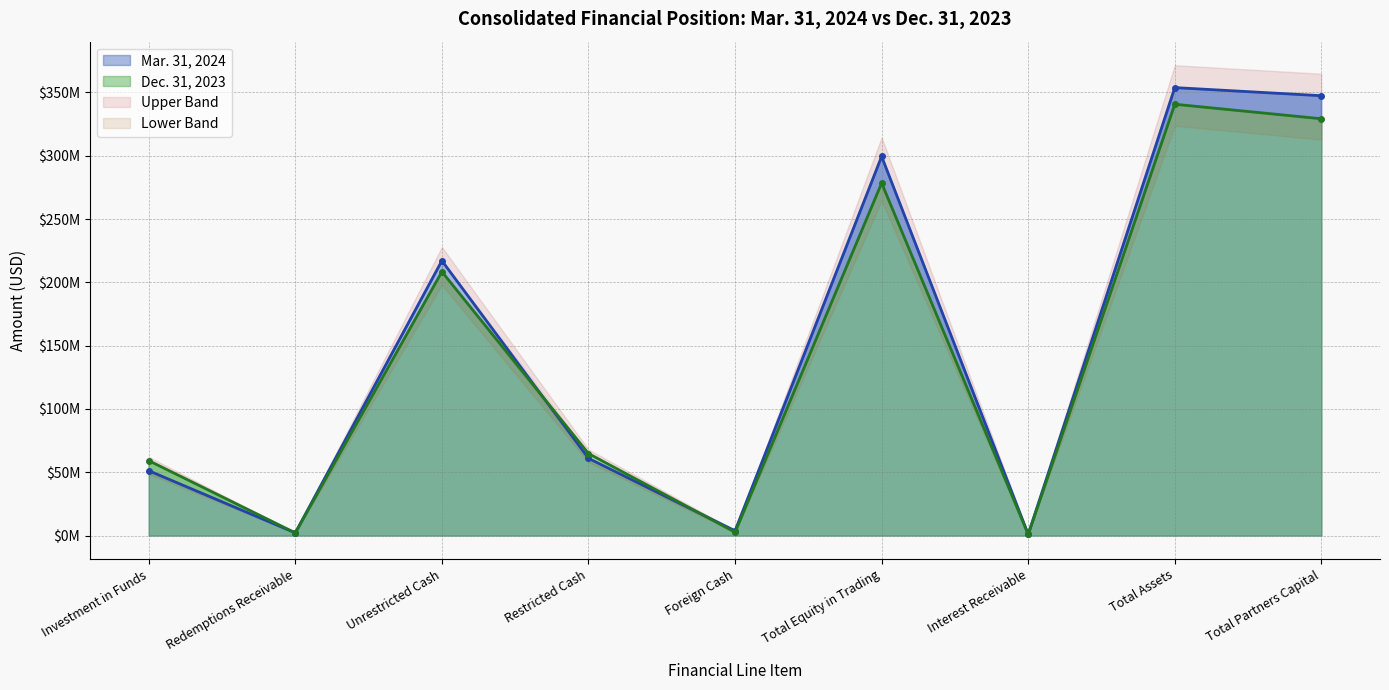

Between which two adjacent categories do Dec. 31, 2023 and Mar. 31, 2024 first intersect?

Redemptions Receivable and Unrestricted Cash